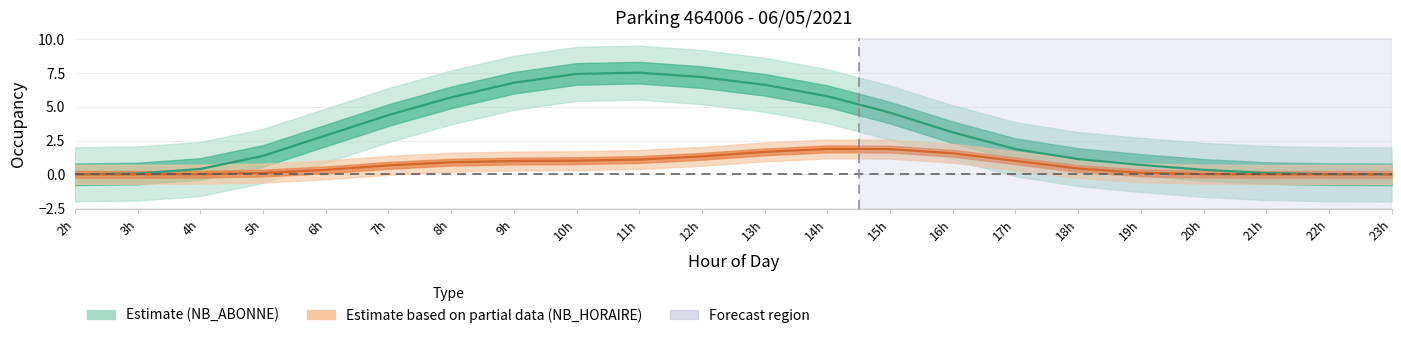

What is the sum of the values at 11h and 19h?

8.2